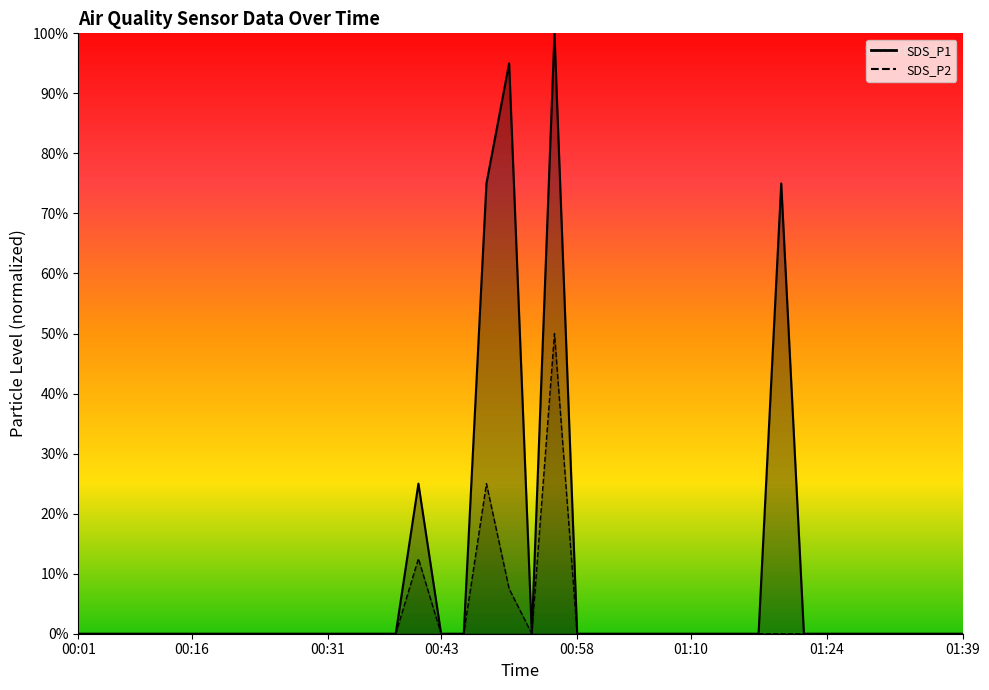

What is the highest value of the SDS_P2 series?

0.5